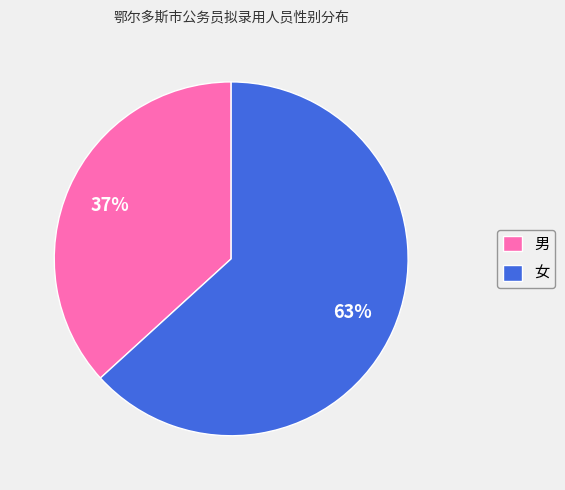

Combined, do 女 and 男 account for over 50%?

Yes